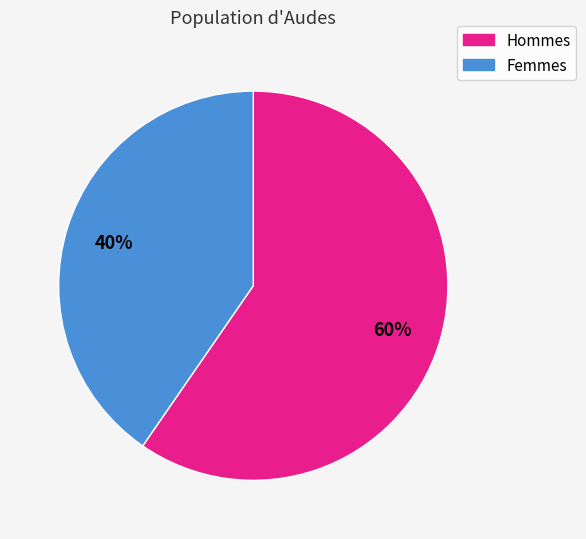

Count the number of slices in the pie.

2